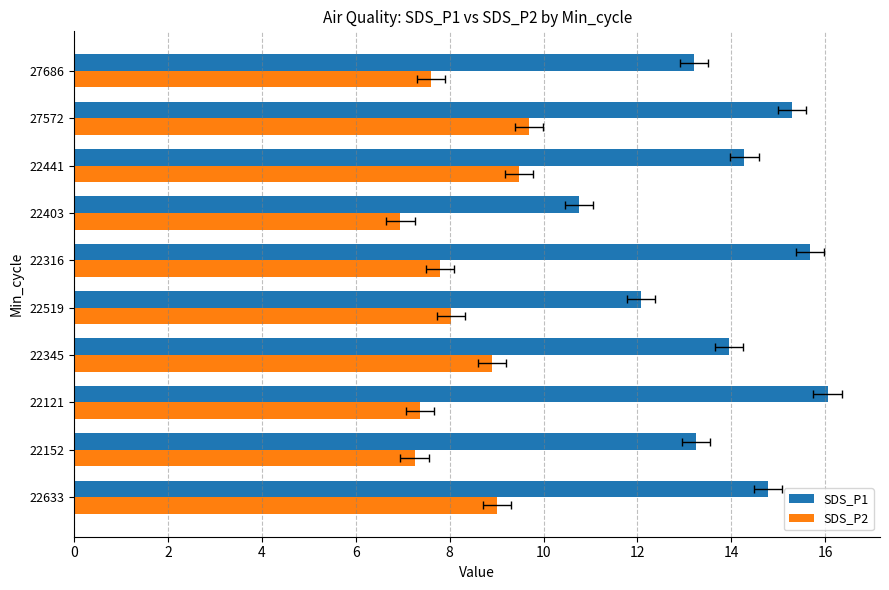

What is the sum of all SDS_P1 values?

139.3